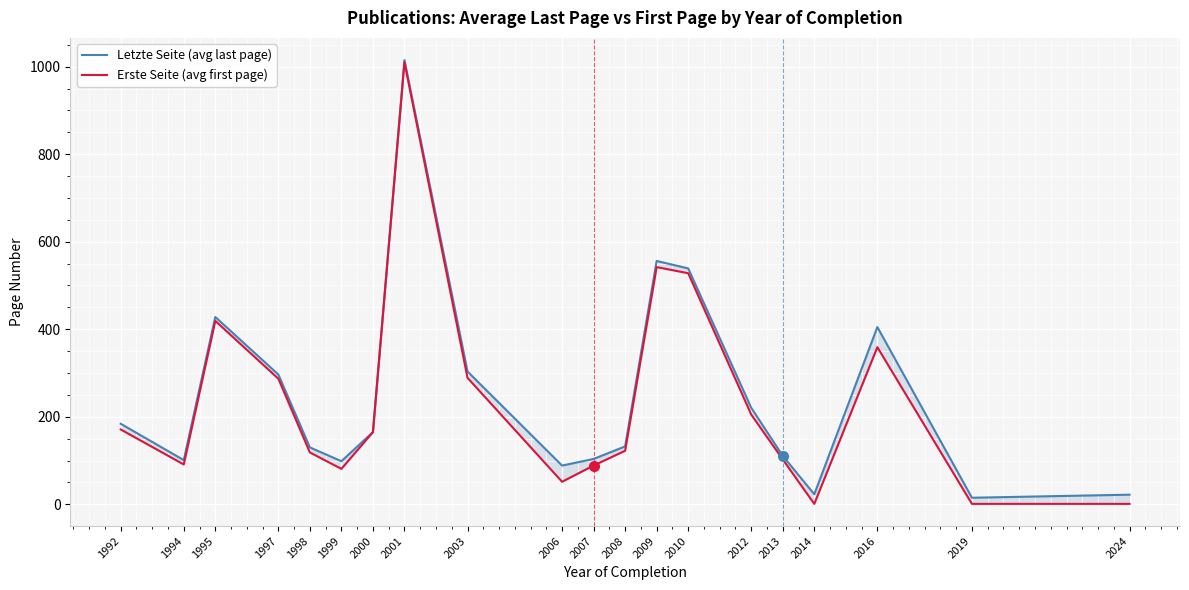

What is the total value across all series at 2013?

213.0